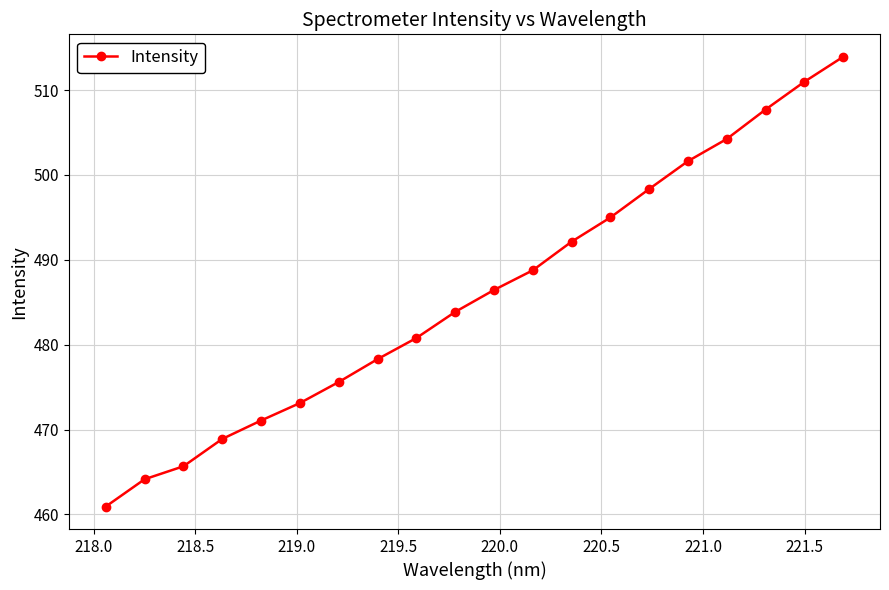

What is the minimum value shown in the chart?

460.9